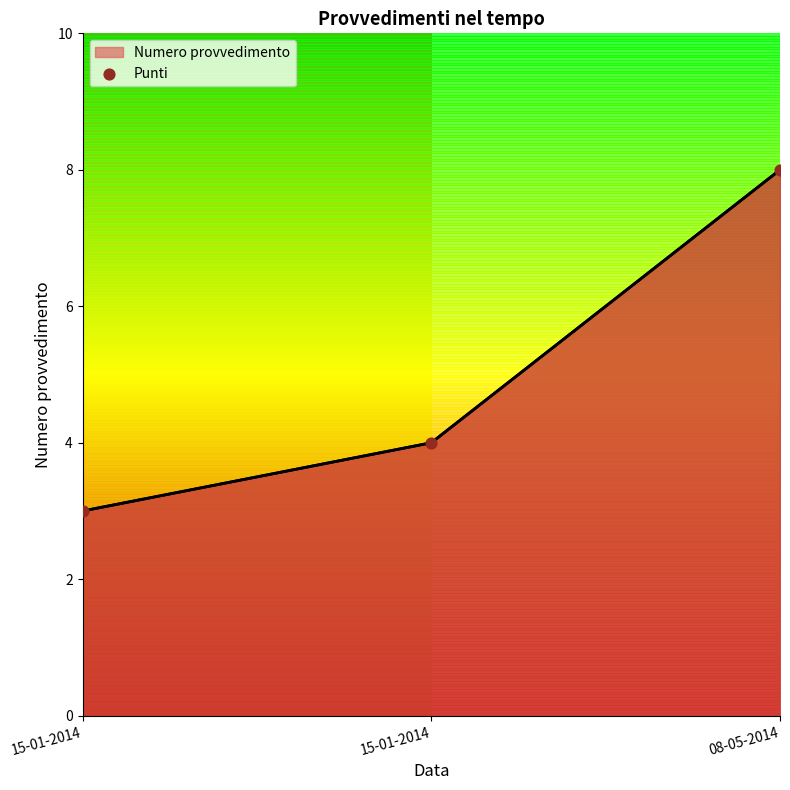

What is the change in value from 15-01-2014 to 08-05-2014?

+4